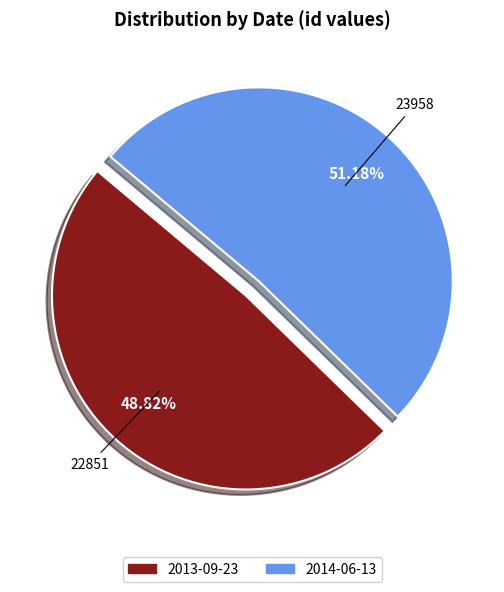

To the nearest percent, what is the difference between the largest and smallest slice percentages?

2%